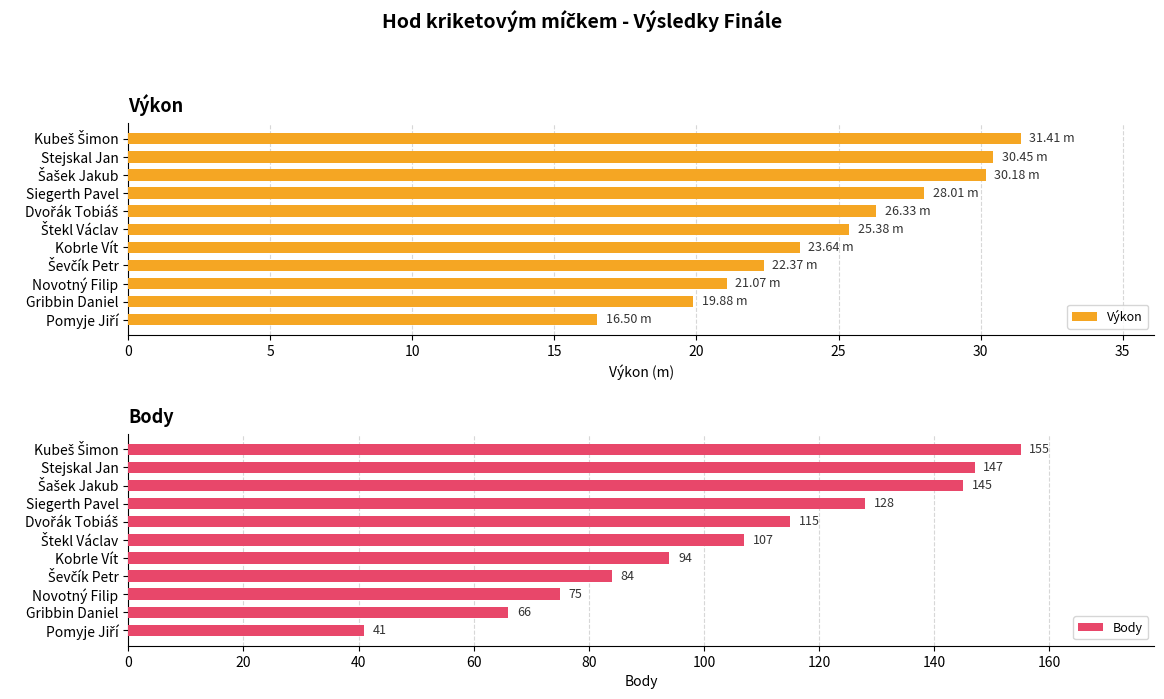

What is the lowest value of the Výkon series?

16.5